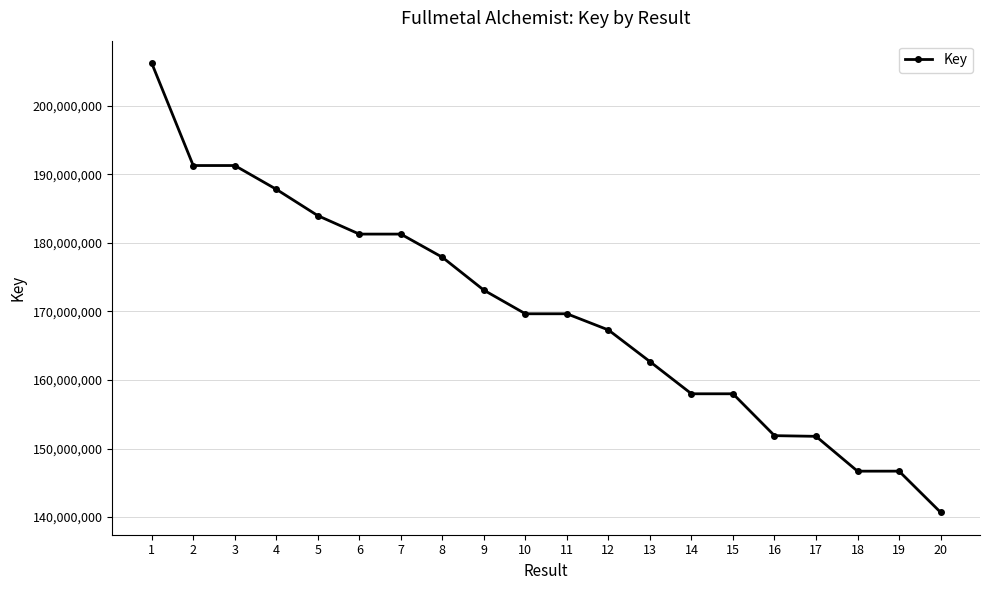

True or false: the data shows 146698553 at 19.

True